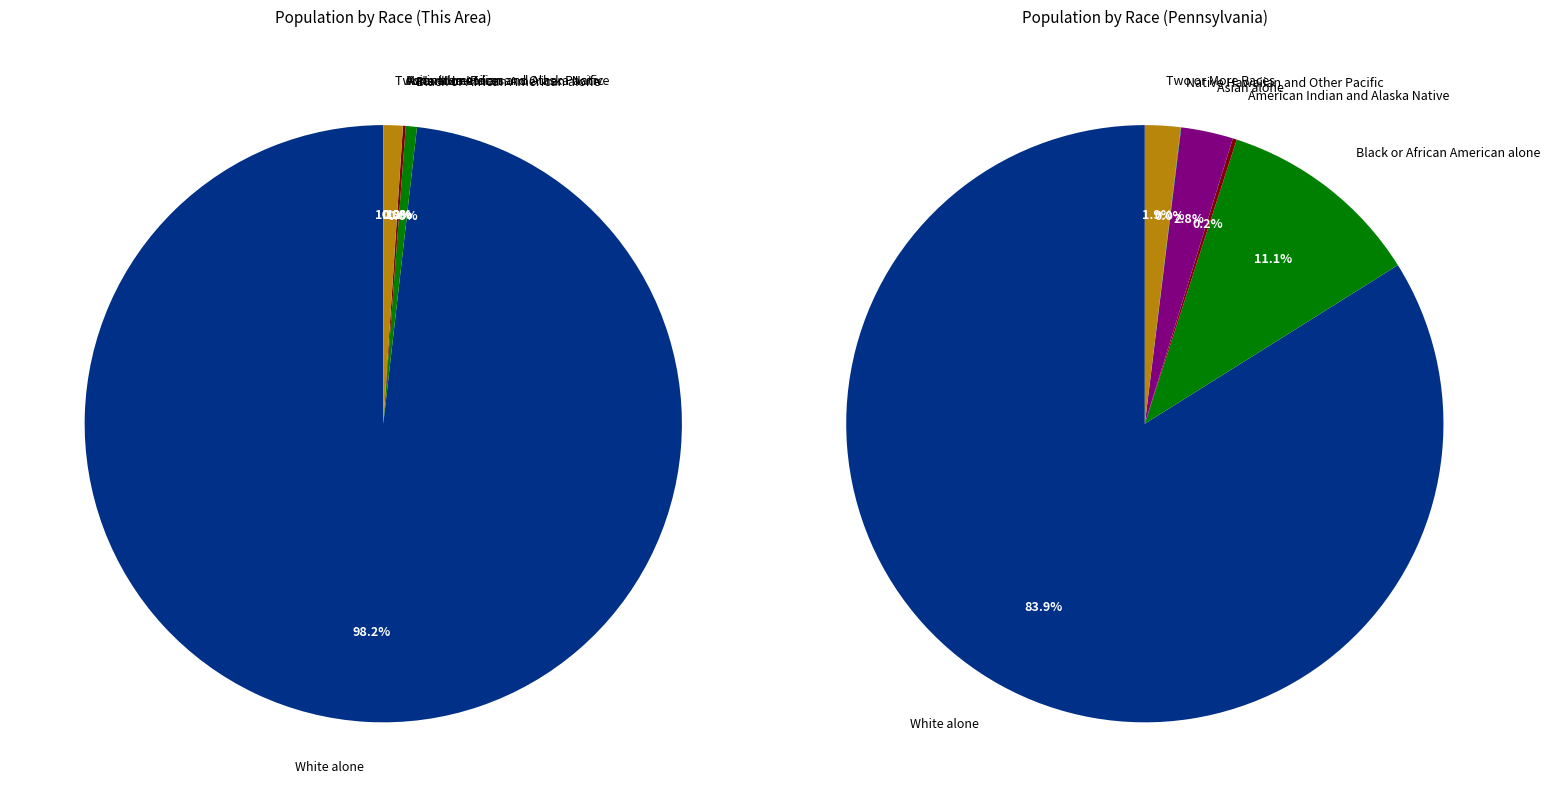

How many segments does this pie chart have?

6